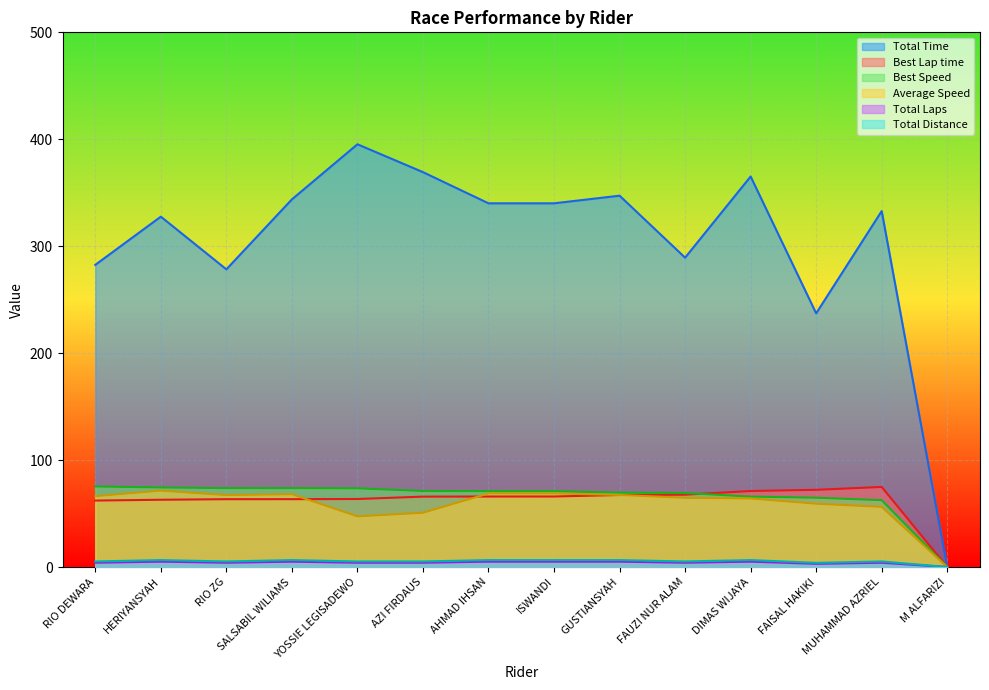

At which label does Average Speed first exceed 66?

RIO DEWARA